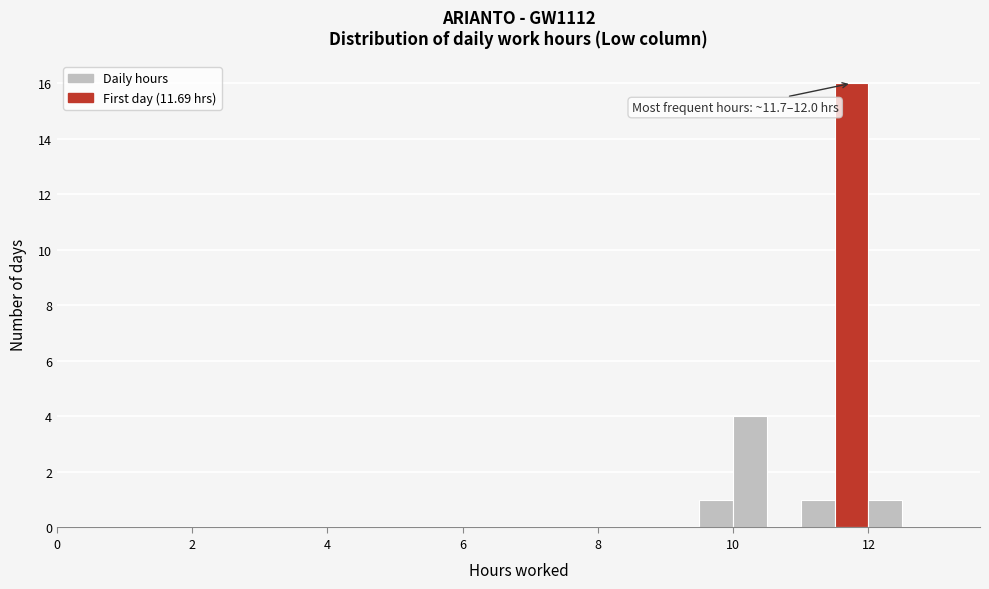

Around what value on the x-axis is the tallest bar? Give the approximate position of its centre, as read against the axis.

11.8